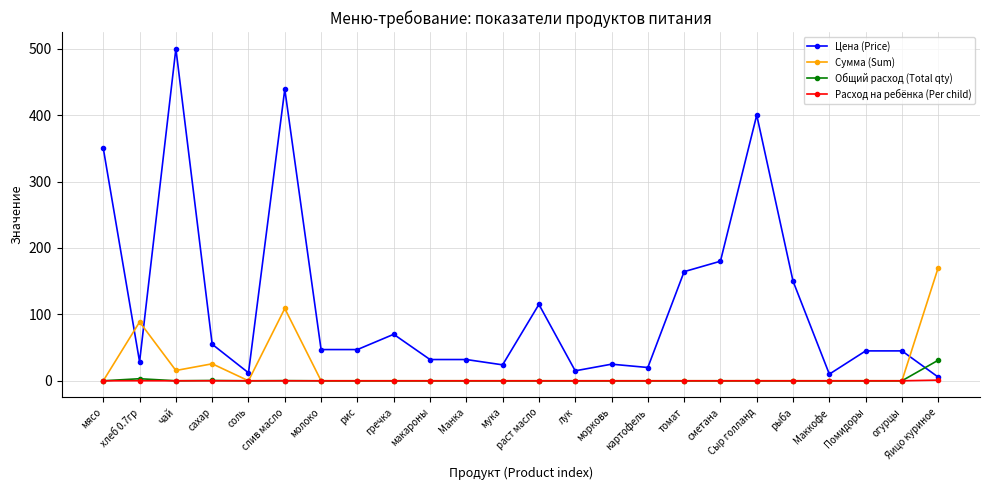

How many data points in Сумма (Sum) are above 0?

5